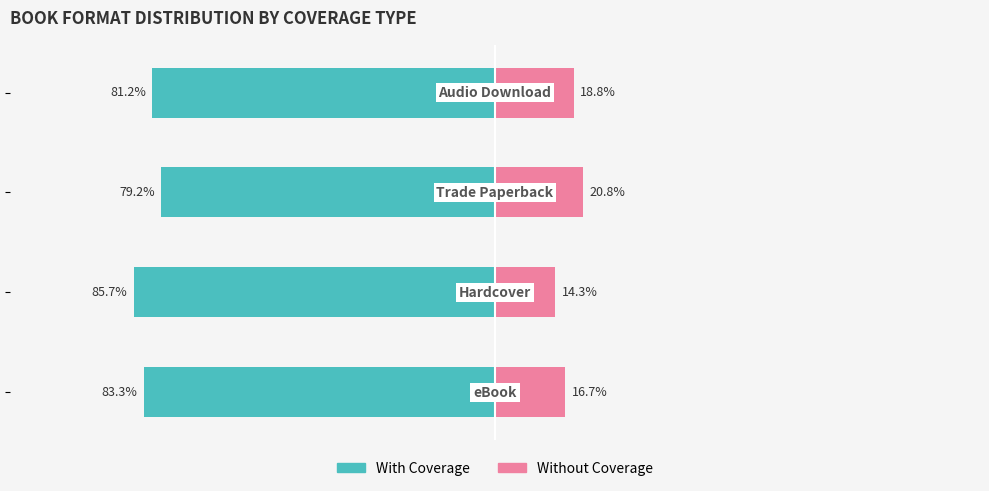

Which series changed the most between 0 and 3?

With Coverage